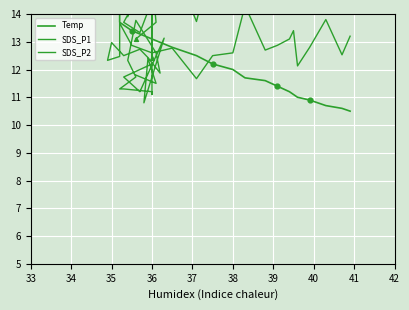

Which series has the largest total across all categories?

SDS_P1